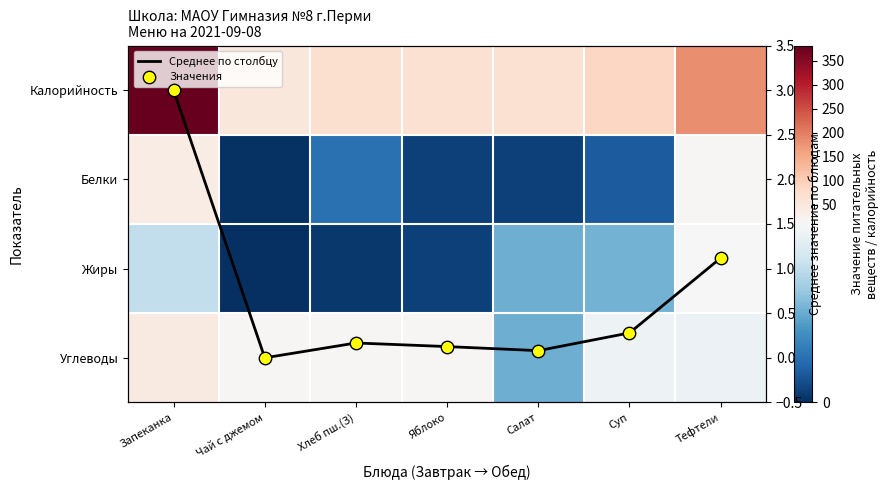

Is the value of Среднее по столбцу at Салат greater than the value of Белки at Чай с джемом?

No